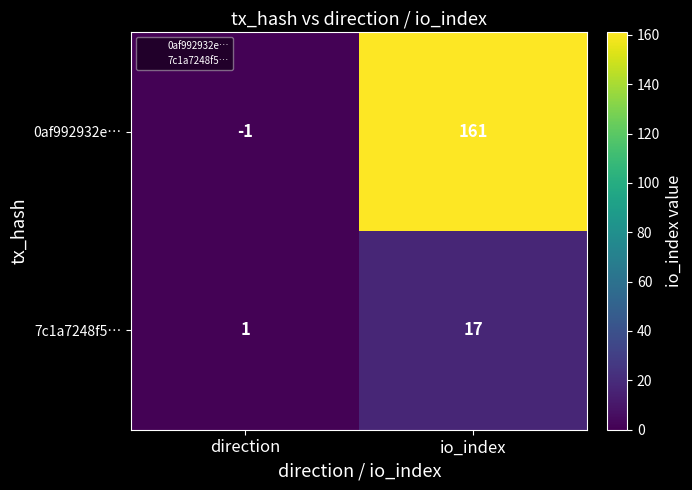

At which category does the chart reach its minimum across all series?

direction